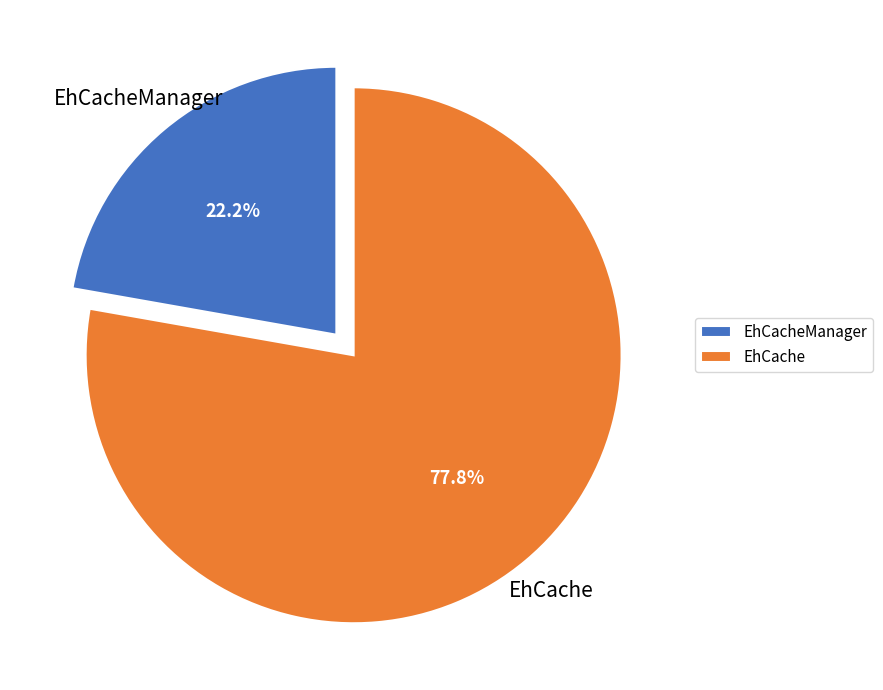

Is the sum of EhCache and EhCacheManager greater than half?

Yes